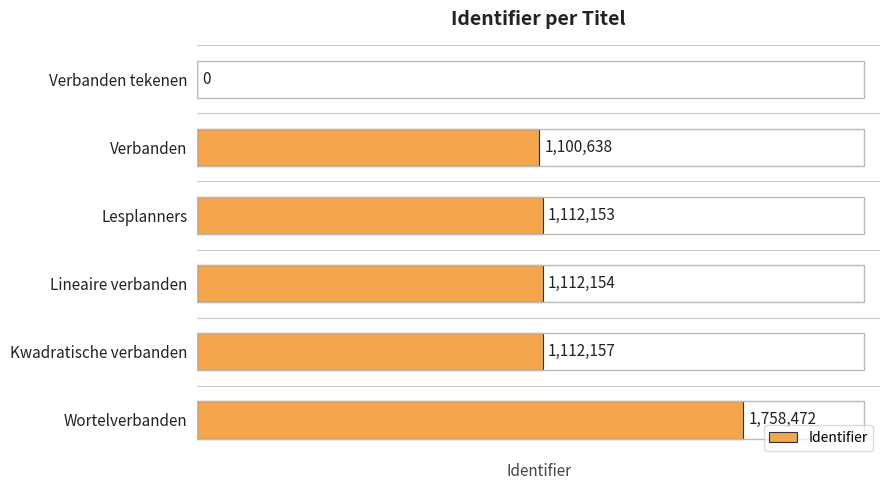

The chart shows a value of 371660 at Lesplanners. True or false?

False